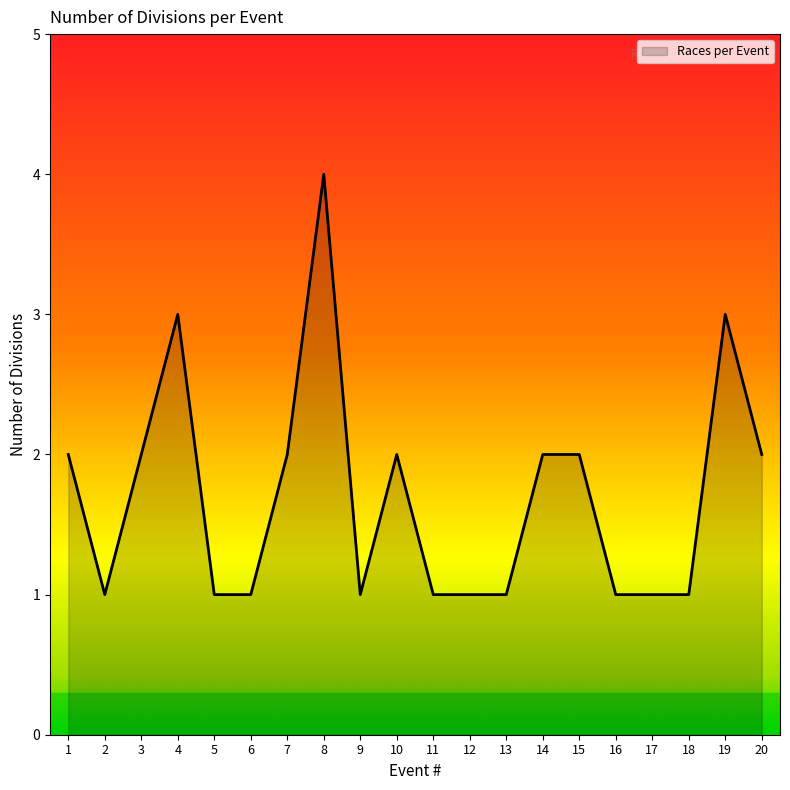

What is the difference between the maximum and minimum values?

3